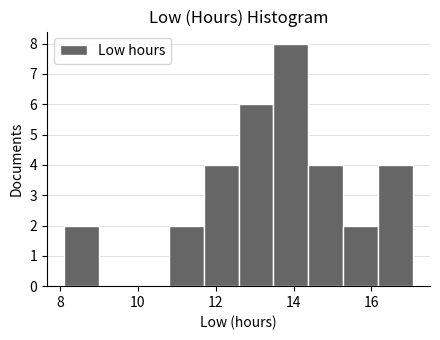

How tall is the bar that spans 11.6 to 12.6 on the x-axis? Neither the bar edges nor the heights are printed on the chart, so give them approximately, as read against the axes.

4